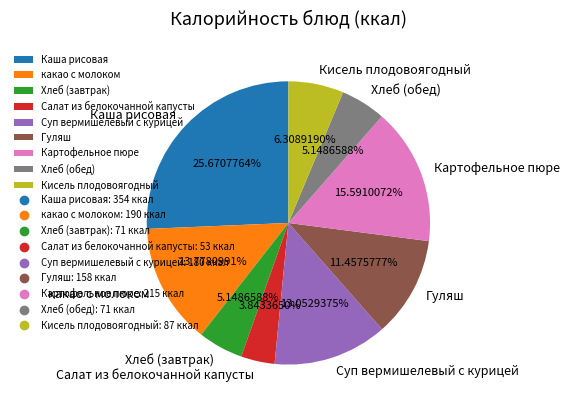

To the nearest percent, what is the average slice percentage?

11%